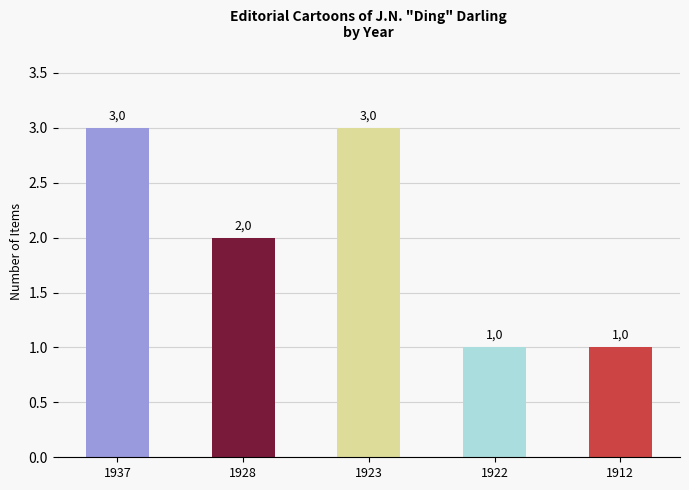

How many bars are there in total?

5